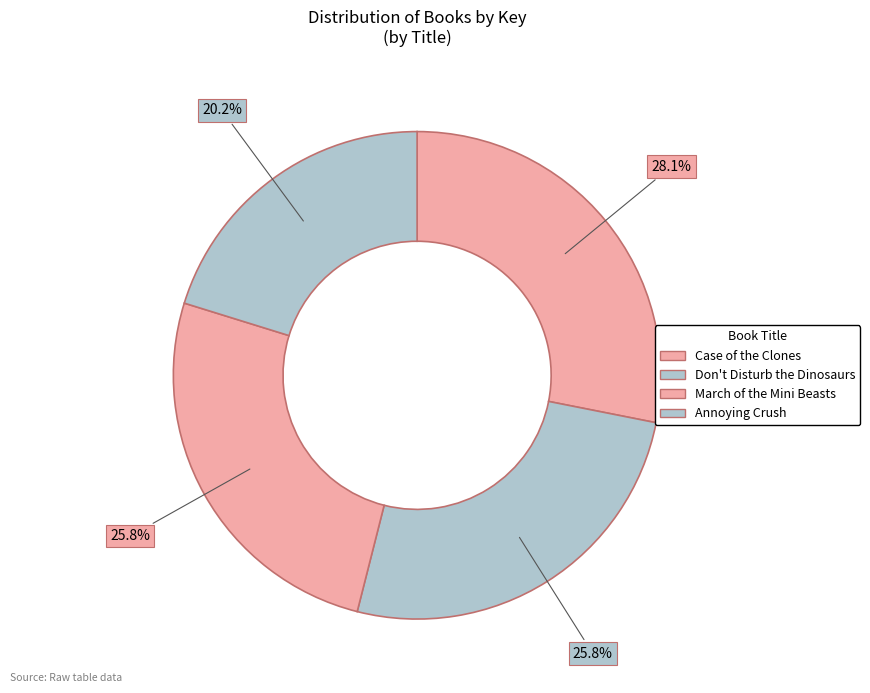

Between Case of the Clones and March of the Mini Beasts, which is larger?

Case of the Clones